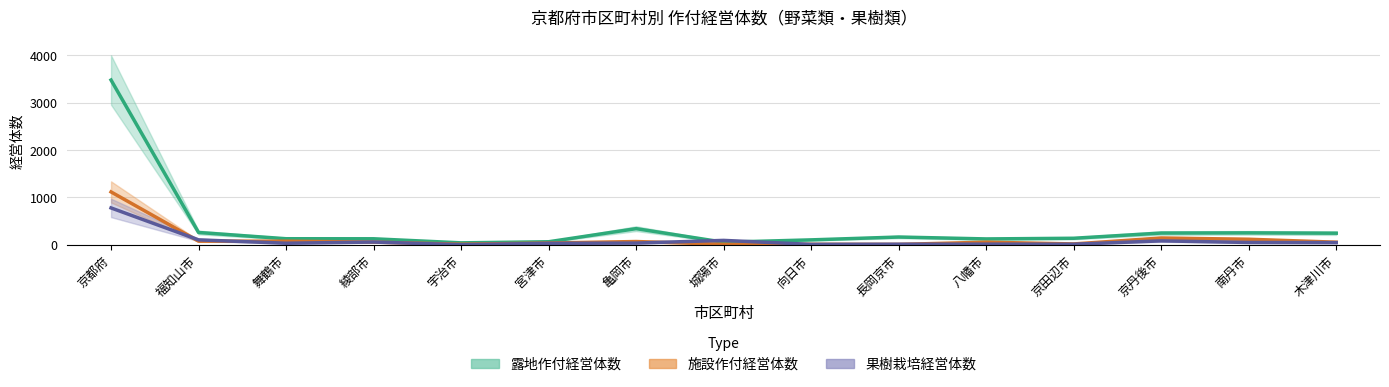

What is the label of the 7th point from the left?

亀岡市